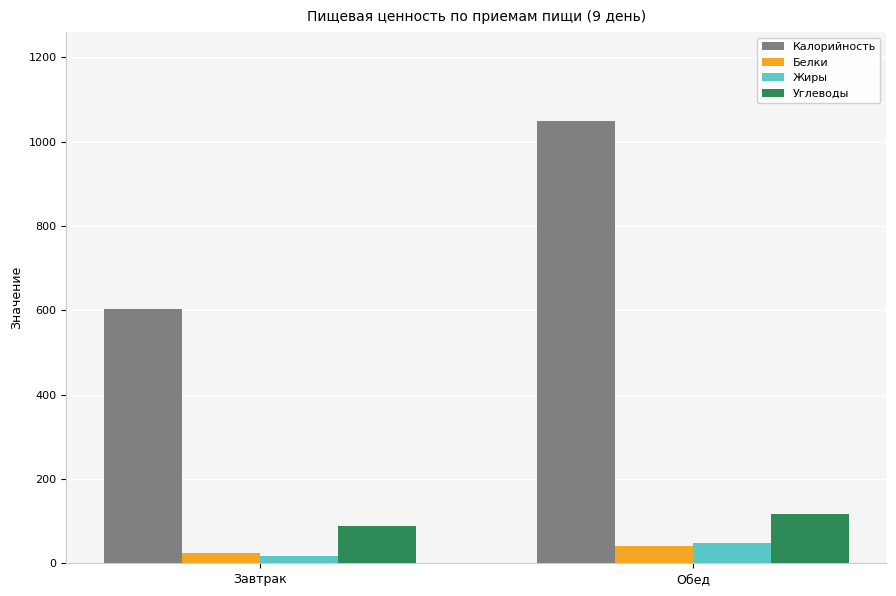

What is the total value across all series at Завтрак?

735.0